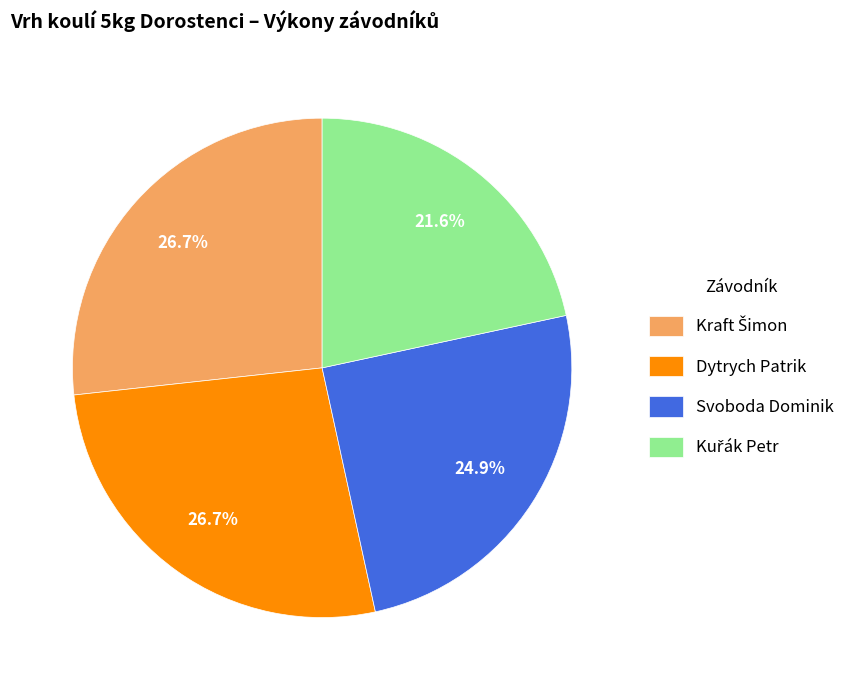

To the nearest percent, what is the average slice percentage?

25%